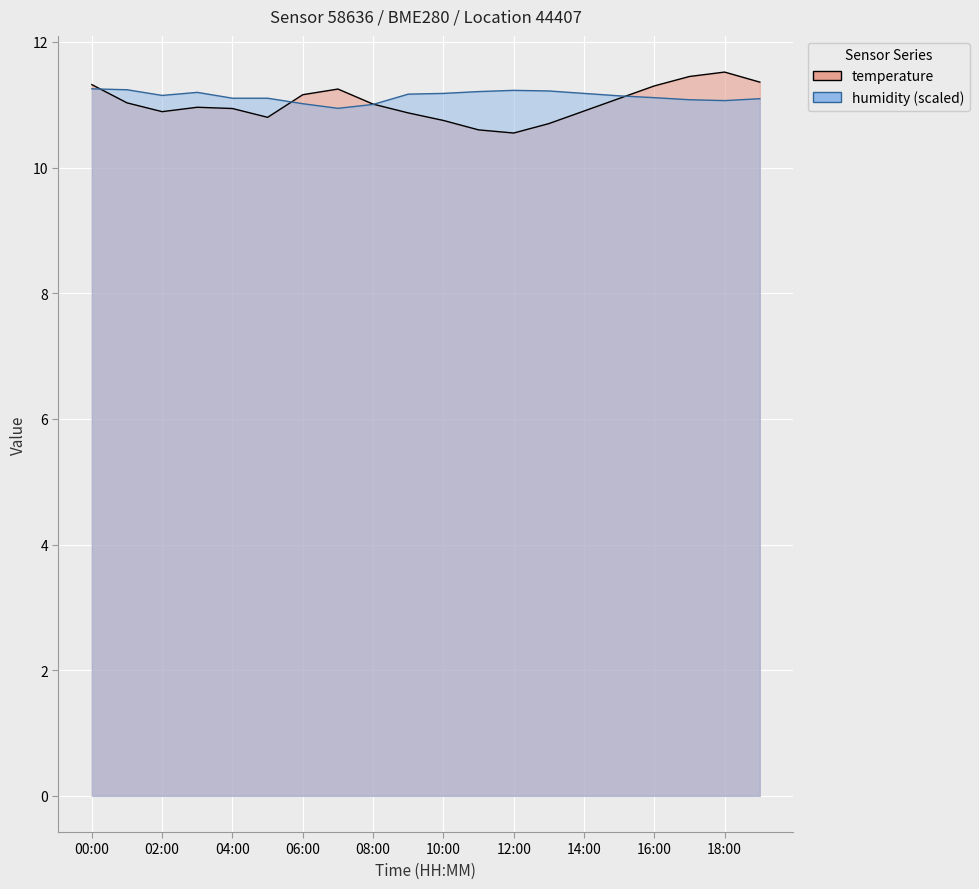

What is the maximum value shown in the chart?

11.5